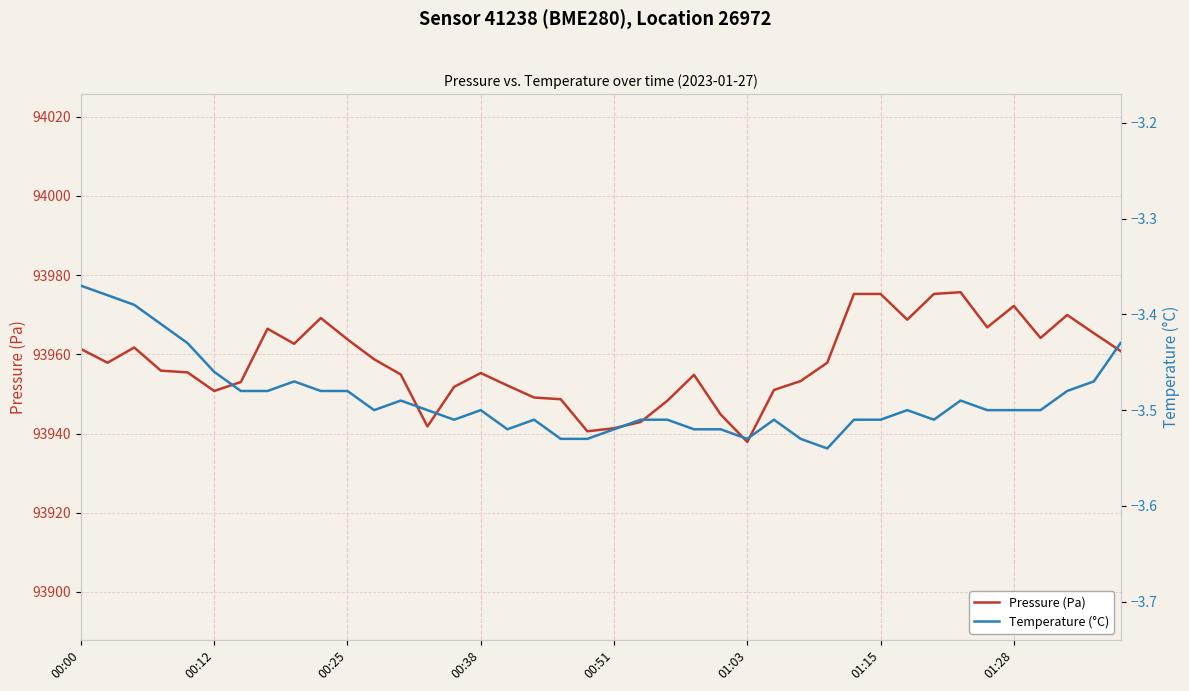

What is the difference between the highest and lowest values at 31?

93972.2